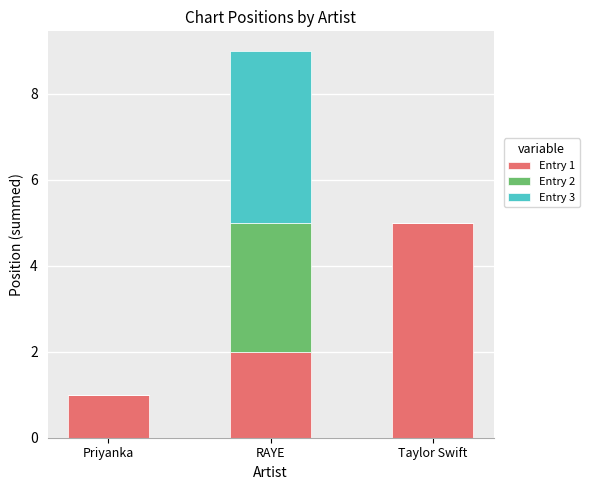

At which label does Entry 1 reach its peak?

Taylor Swift